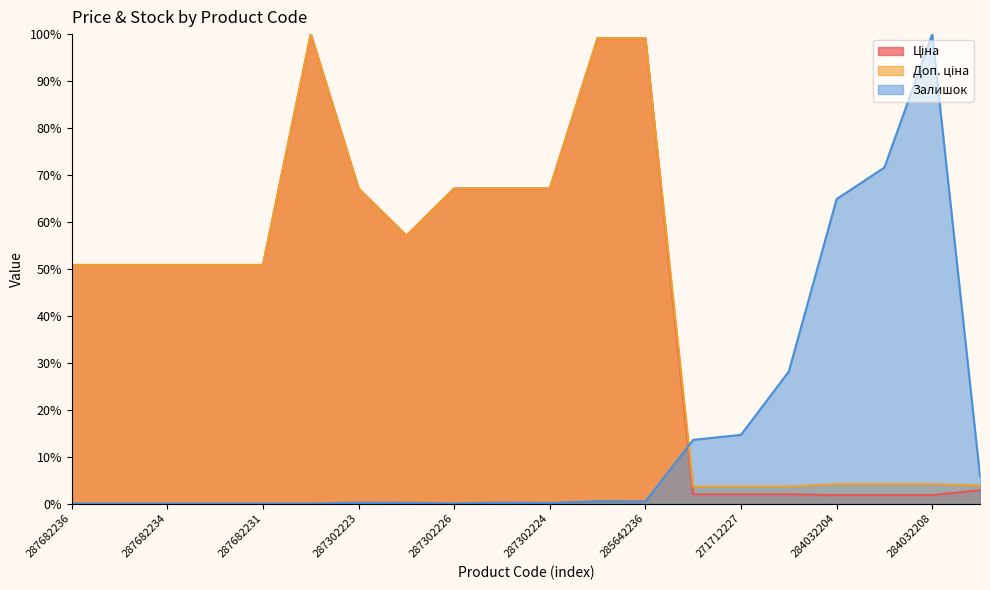

The Доп. ціна series shows 67.1 at 287302225. True or false?

True